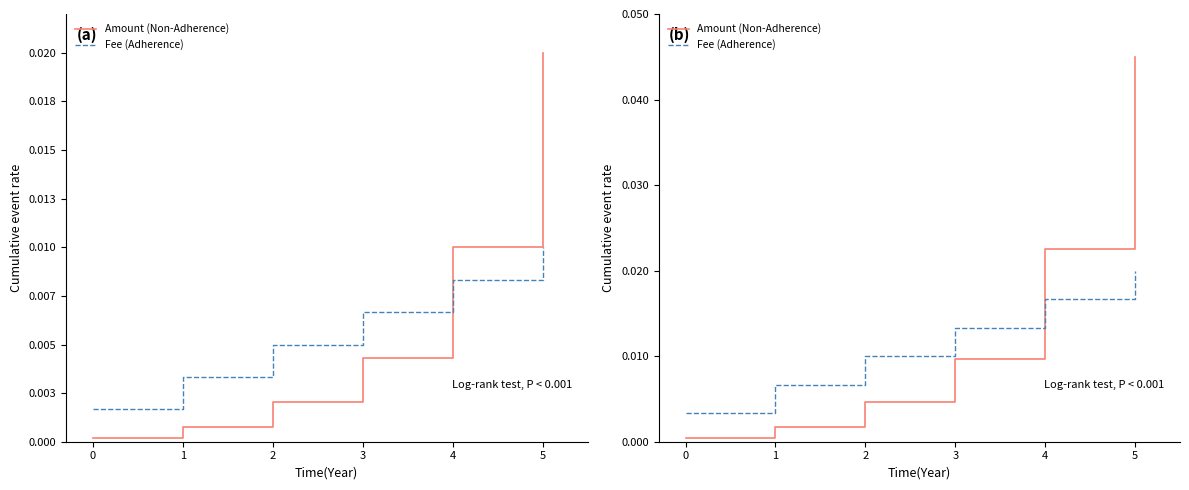

List the labels in order of Fee (Adherence) value, smallest first.

0, 1, 2, 3, 4, 5